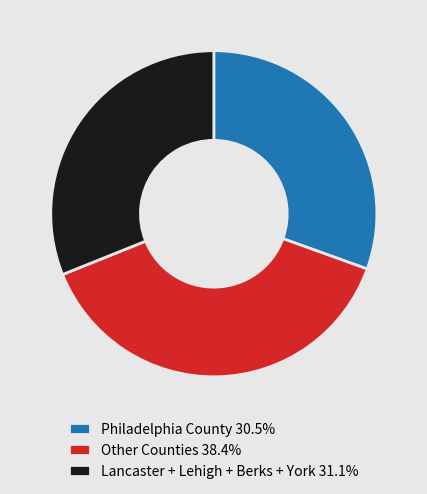

Do Philadelphia County 30.5% and Lancaster + Lehigh + Berks + York 31.1% together represent more than half of the pie?

Yes